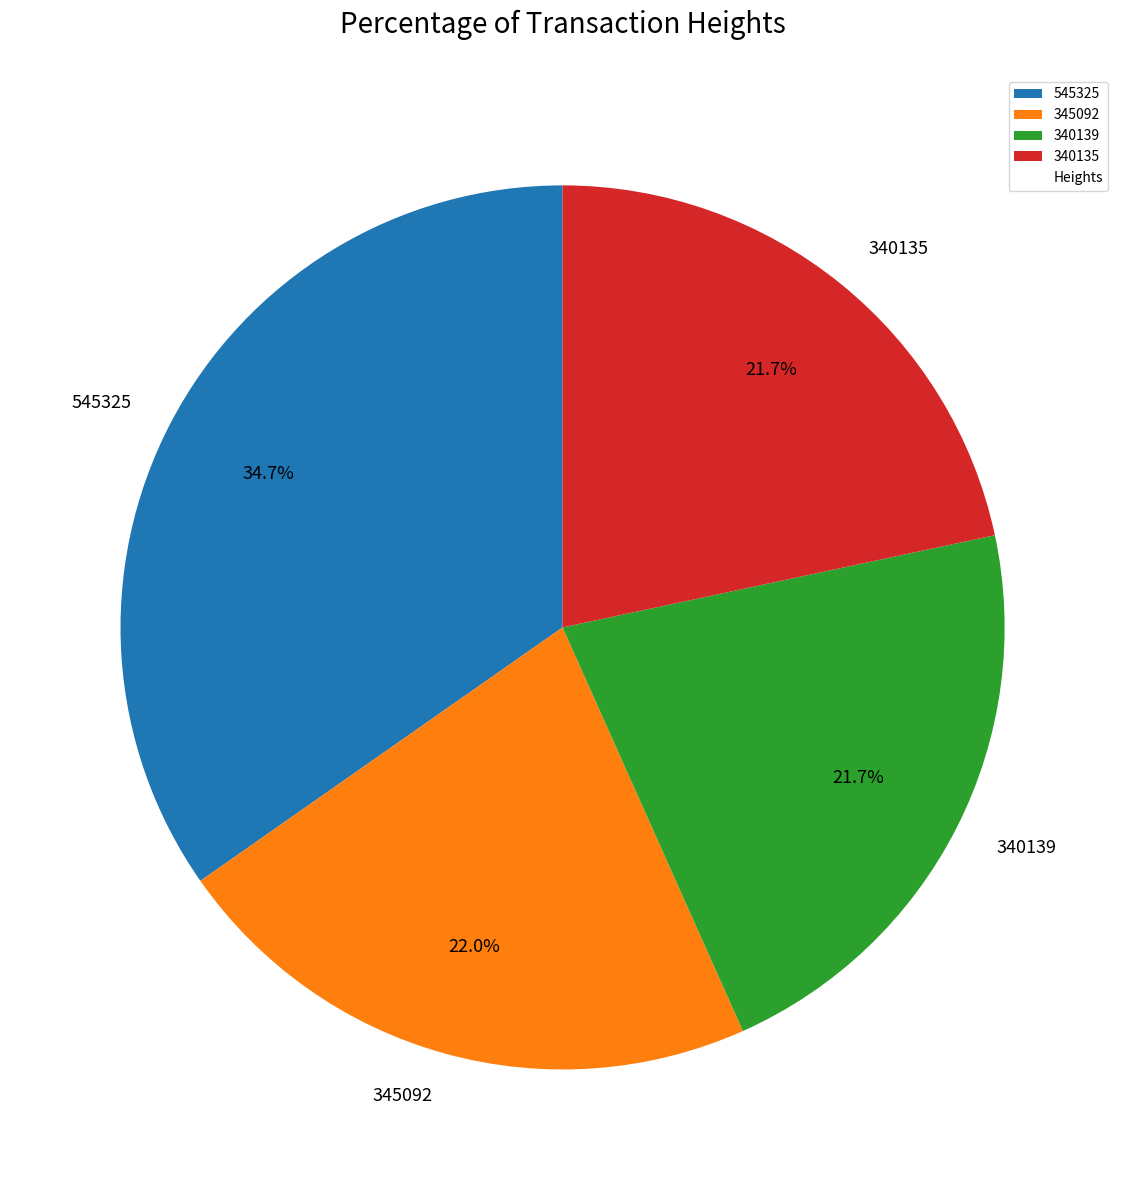

The 340135 slice represents 29% of the pie. True or false?

False